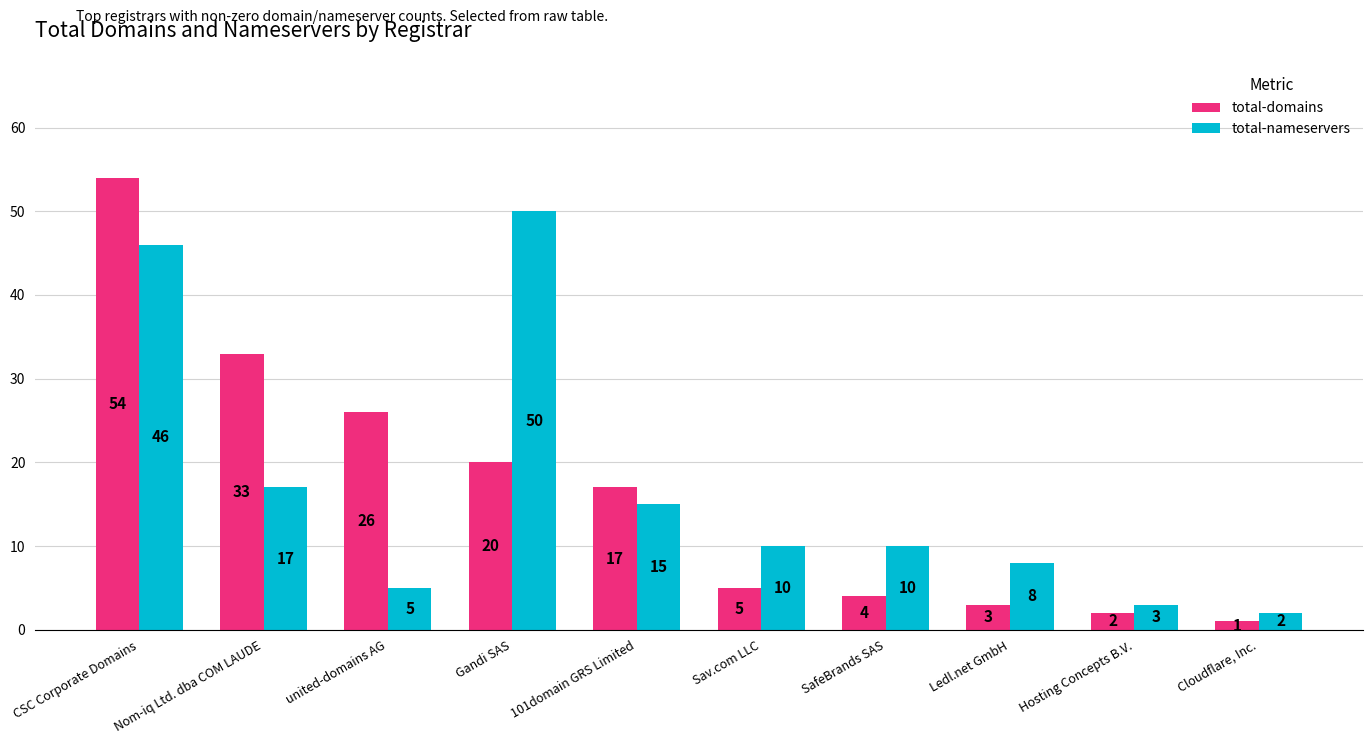

At Gandi SAS, list the series in order from largest to smallest.

total-nameservers, total-domains